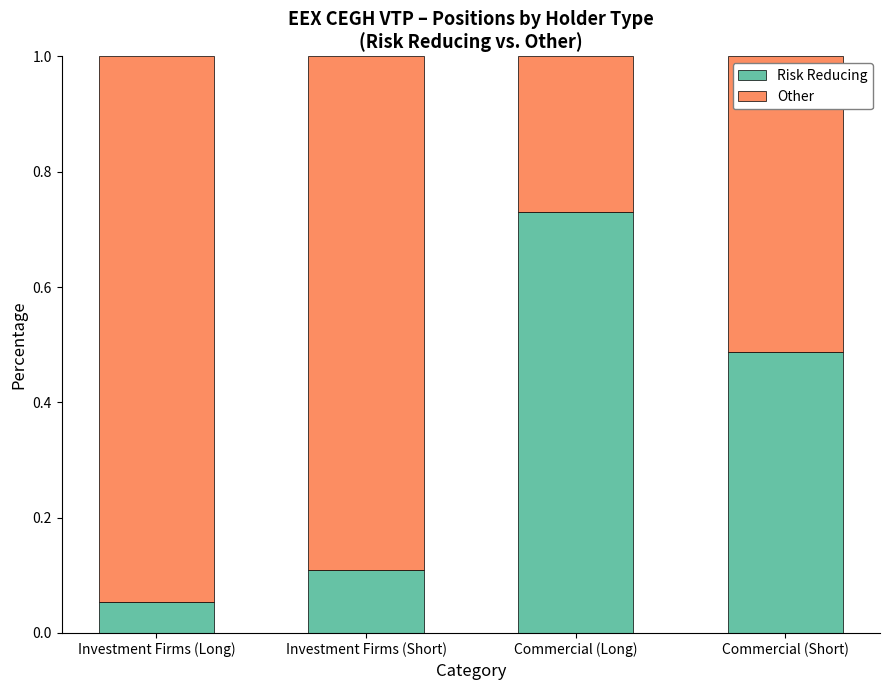

How many series are shown in this chart?

2